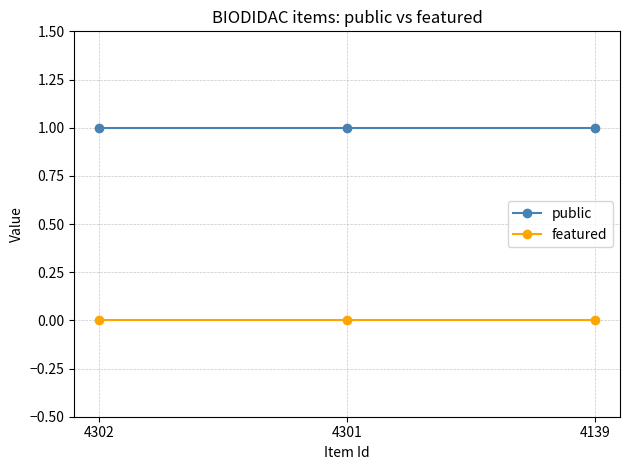

How many categories are shown in the chart?

3